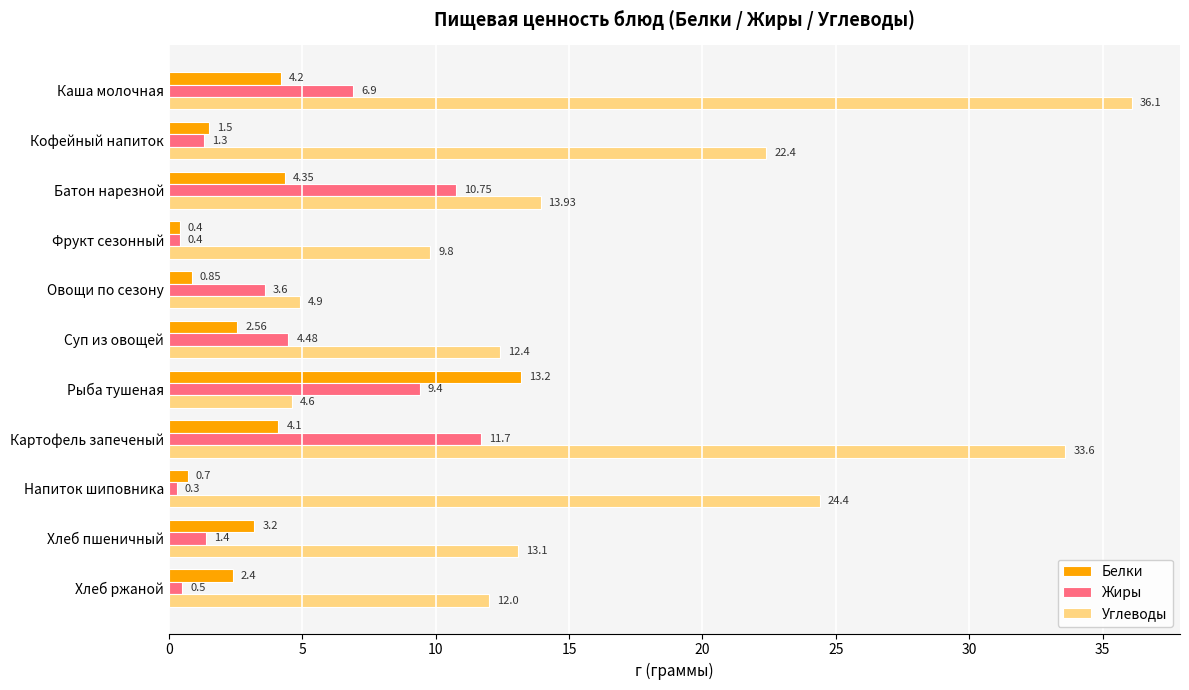

Which series has the largest range (max minus min)?

Углеводы